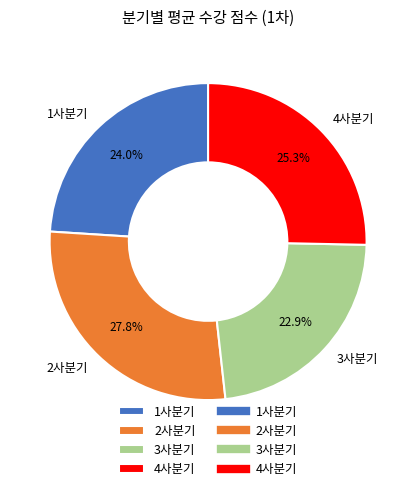

Between 4사분기 and 1사분기, which is larger?

4사분기